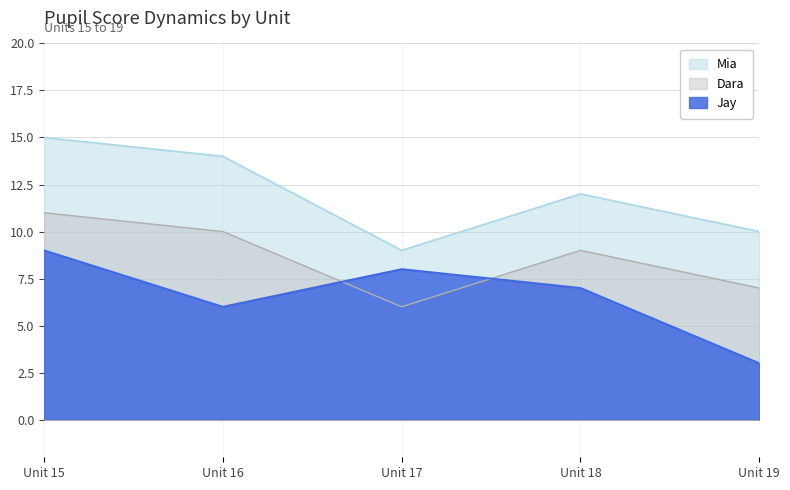

Is the value of Mia at Unit 17 greater than the value of Jay at Unit 18?

Yes